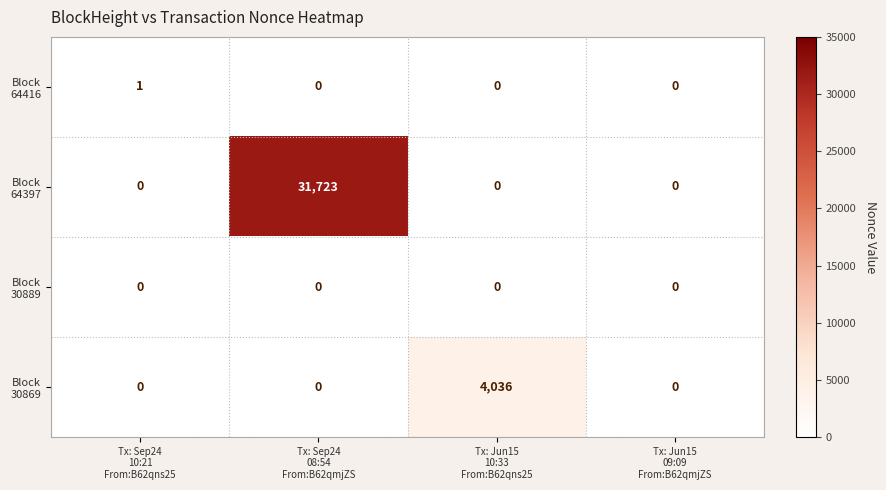

Count the number of data series in this chart.

4